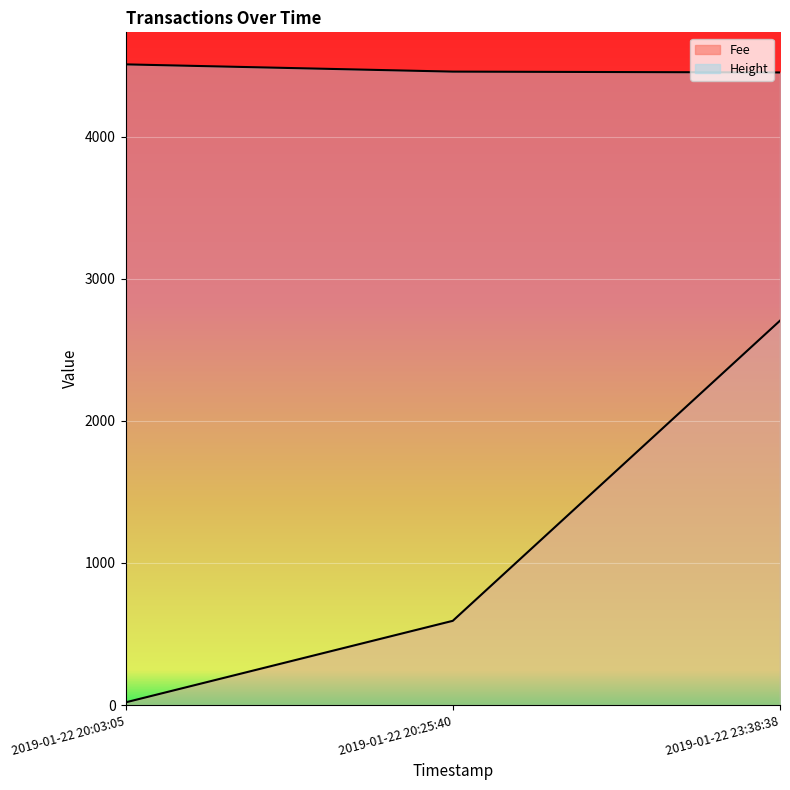

Rank the series by their maximum value, from lowest to highest.

Fee, Height